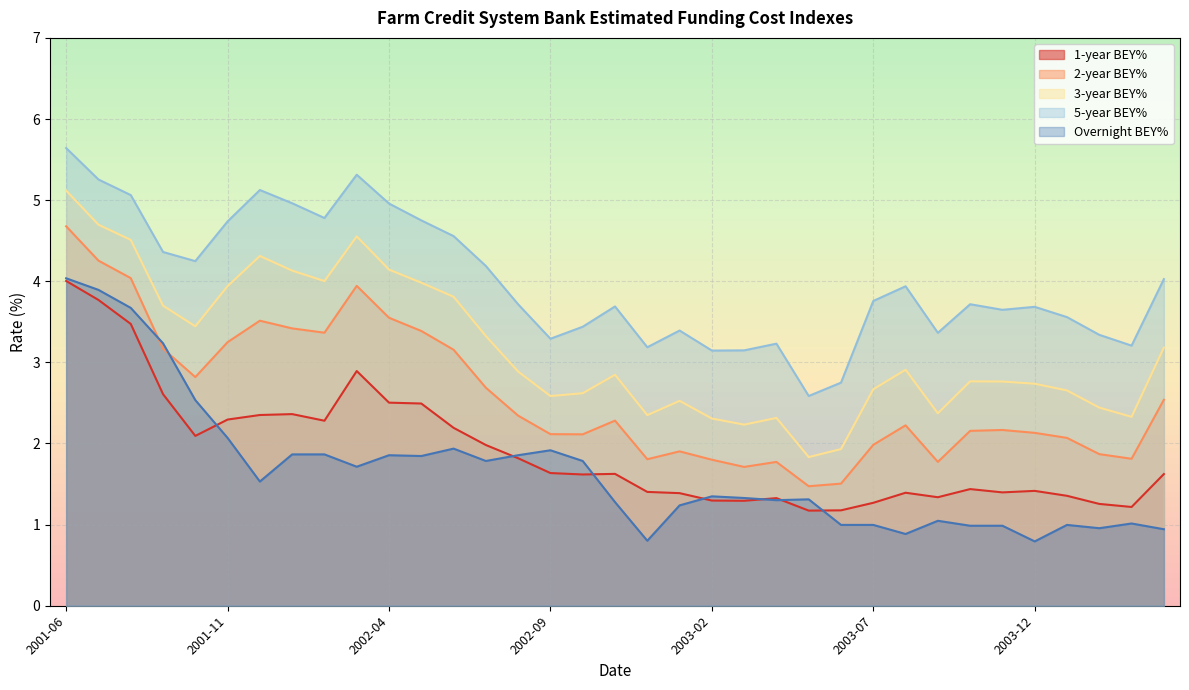

Which series has the largest range (max minus min)?

3-year BEY%